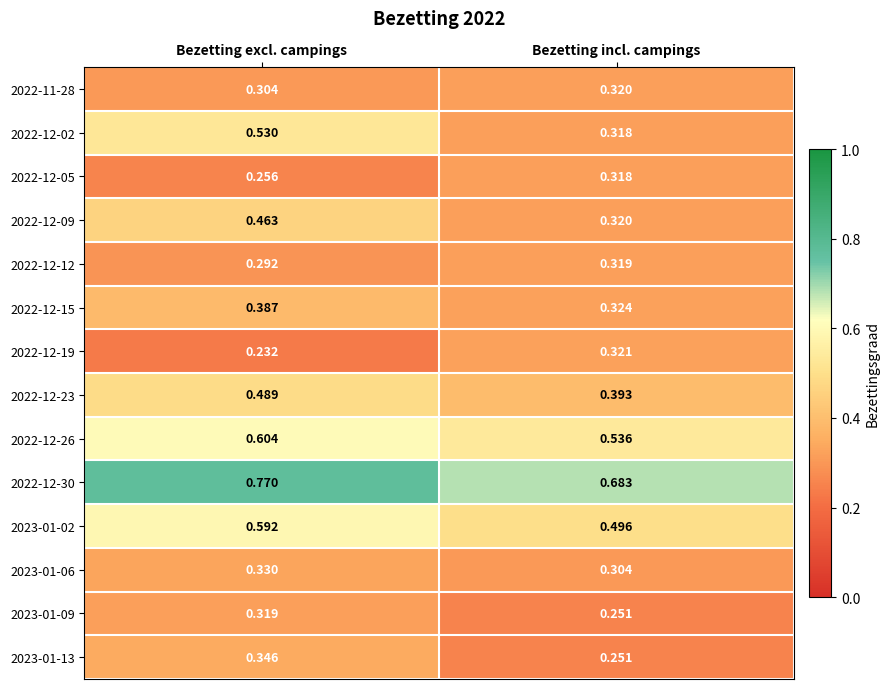

At which category is the sum across all series the highest?

Bezetting excl. campings